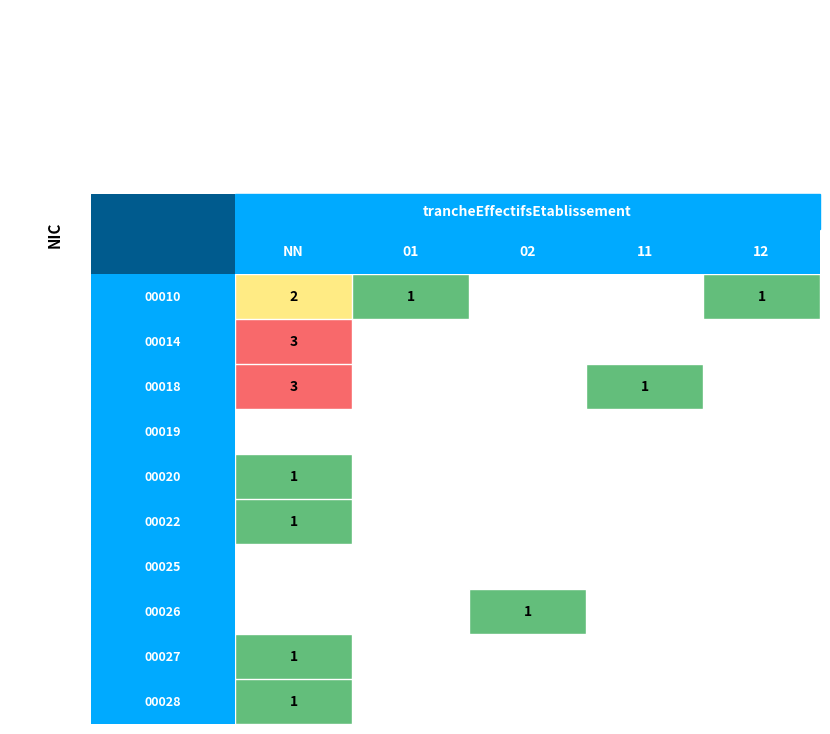

The value of 00010 at 00015 is 52230964794806. True or false?

False